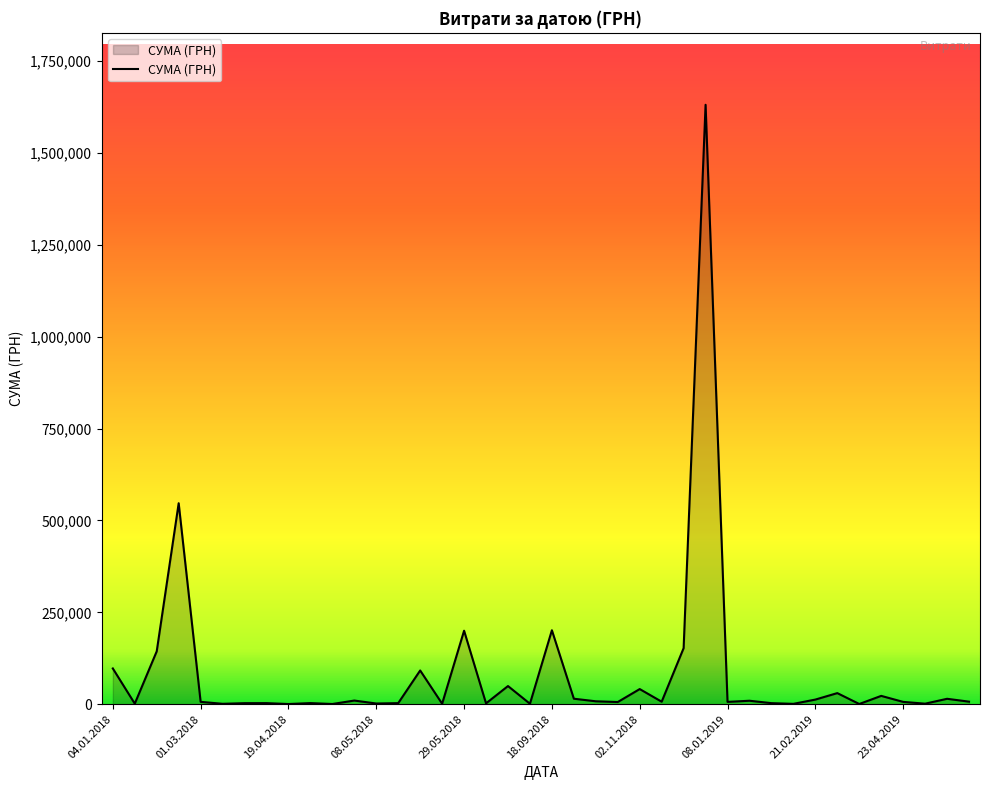

What is the greatest value displayed?

1630974.5